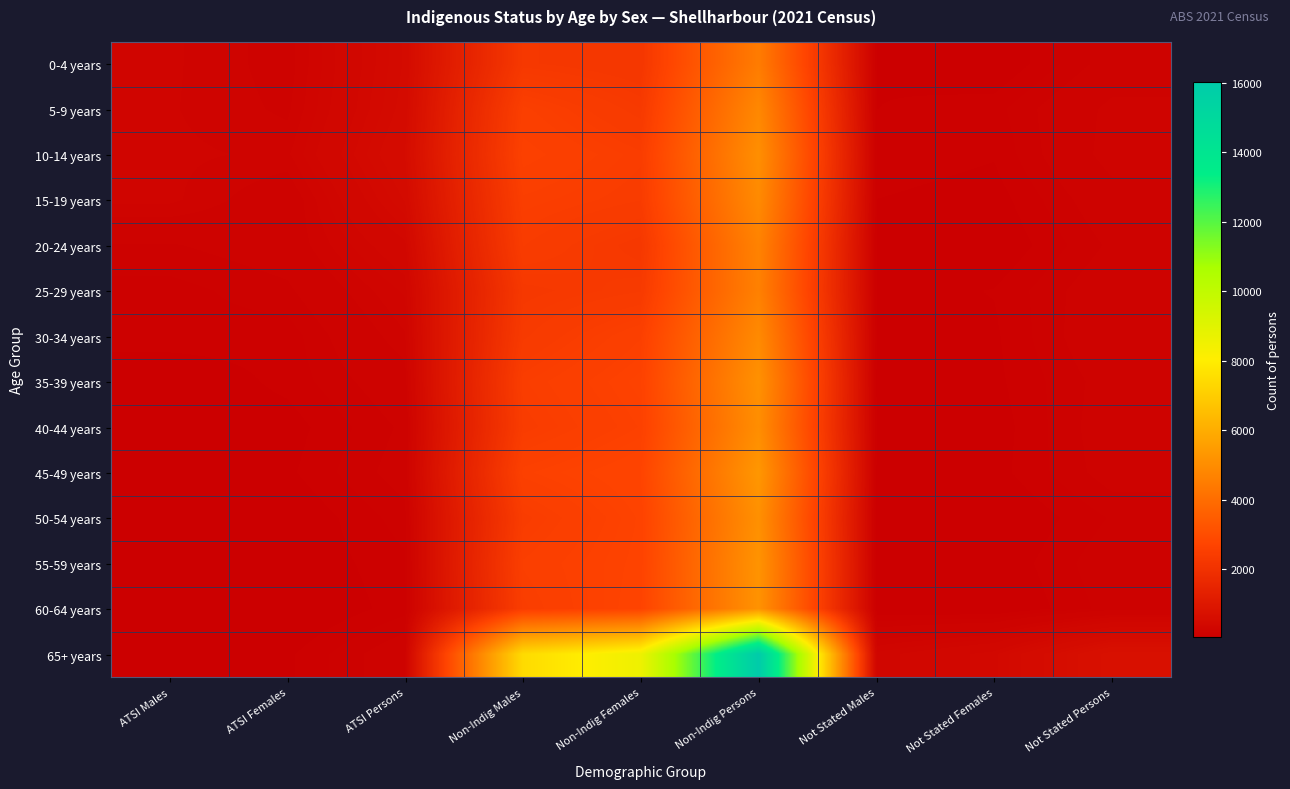

What is the smallest value displayed?

57